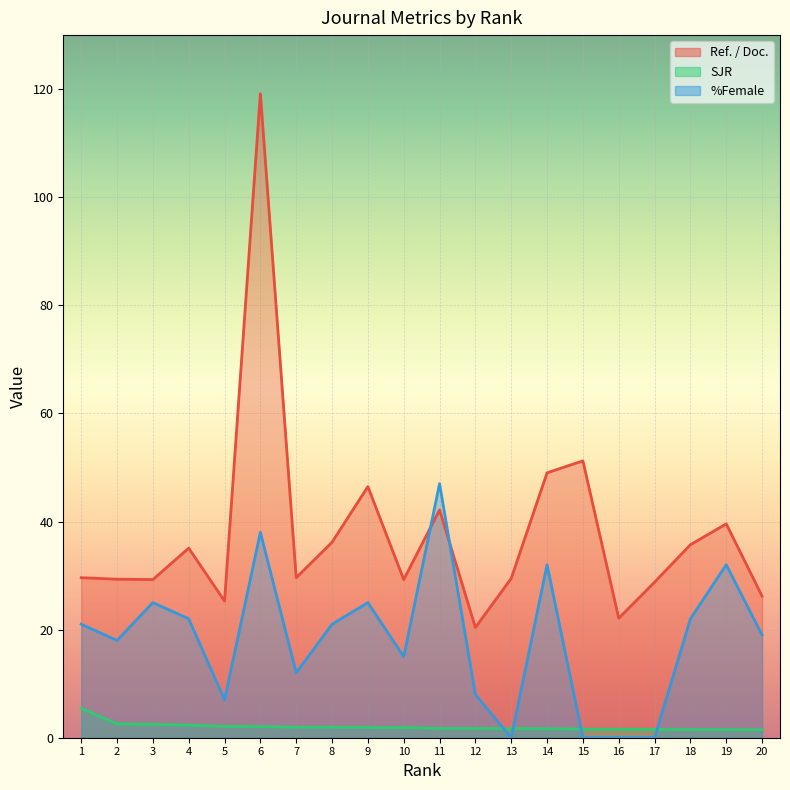

At which category is the sum across all series the highest?

6